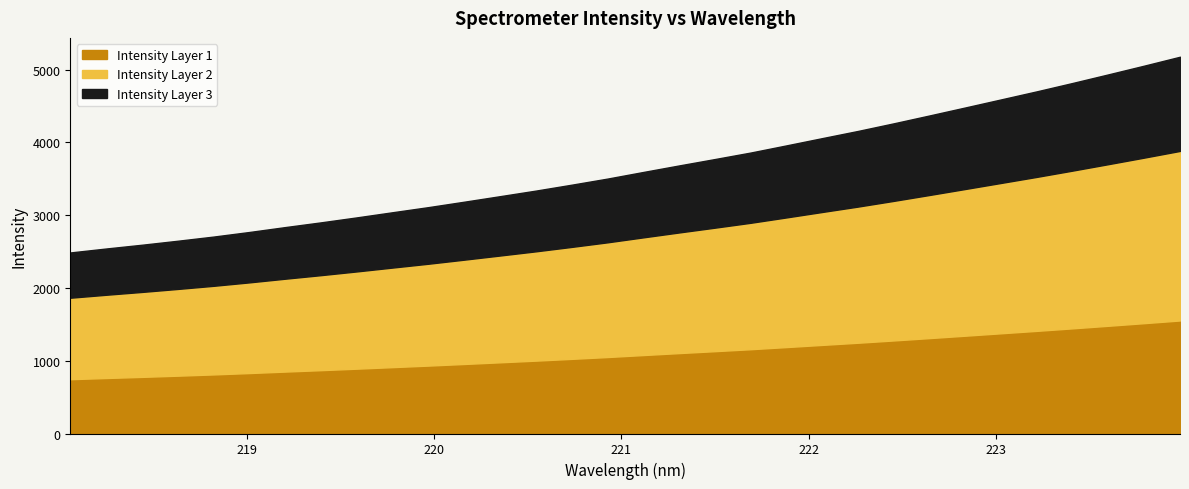

How many data points are above 3594?

16